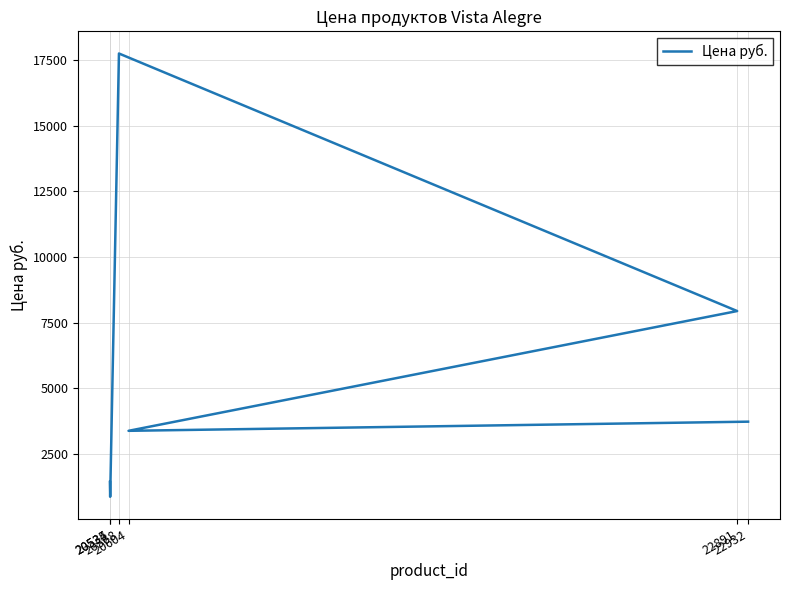

Reading left to right, list all the values displayed in this chart.

1418	851	17762	7937	3368	3717